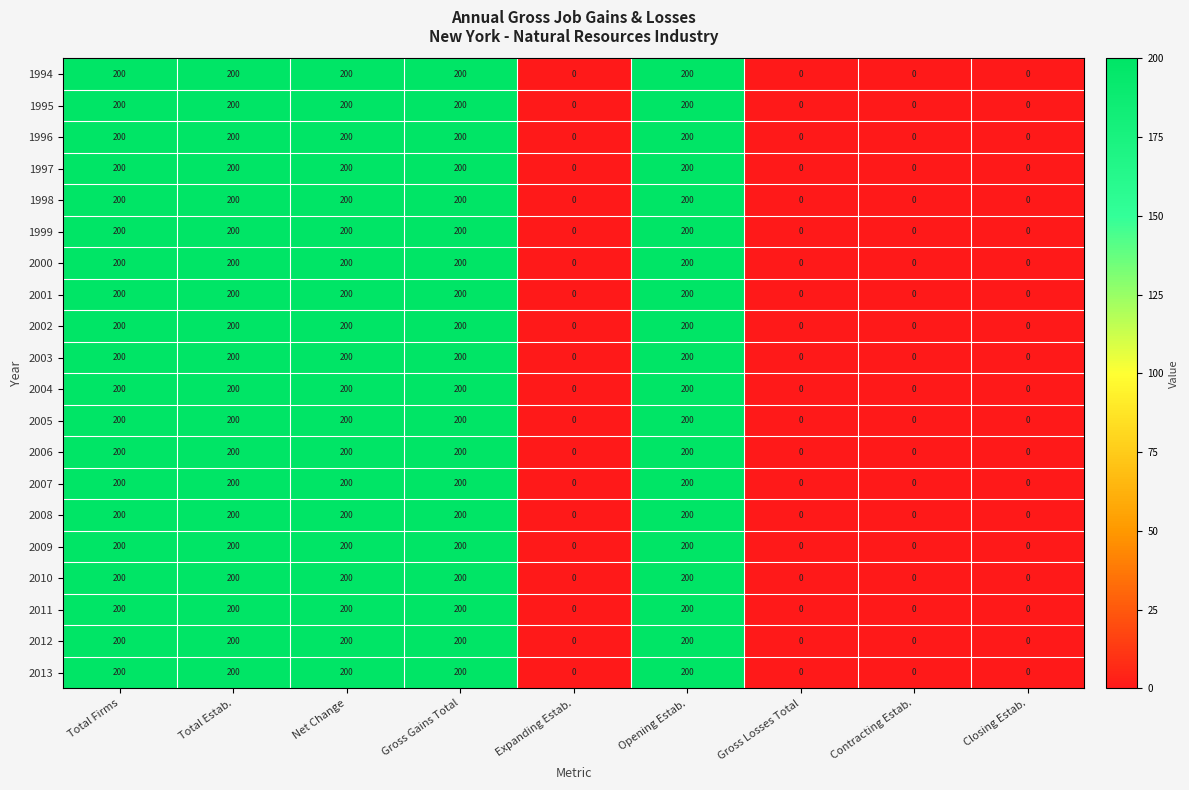

How many series are shown in this chart?

20